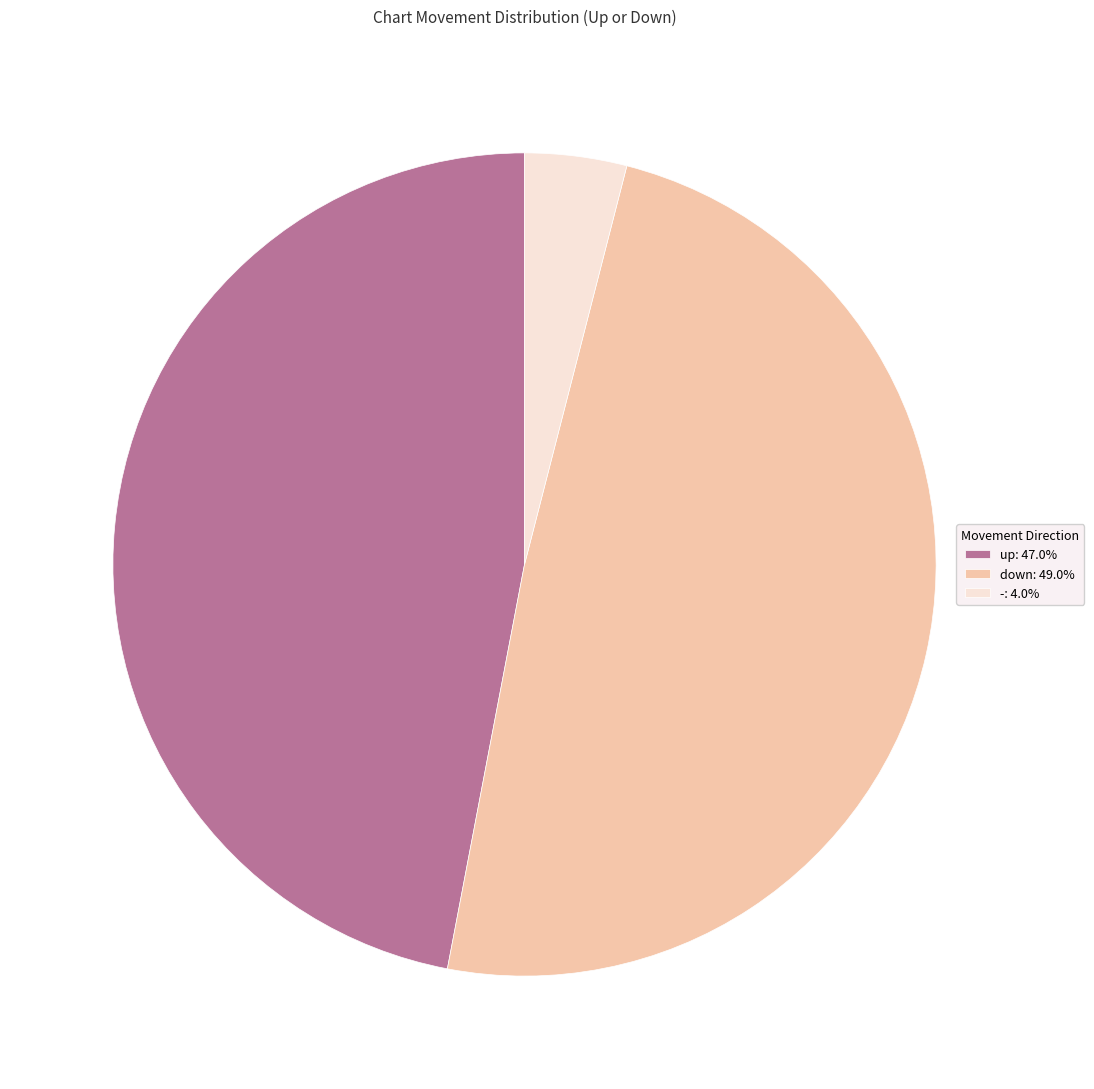

Is the sum of -: 4.0% and up: 47.0% greater than half?

Yes